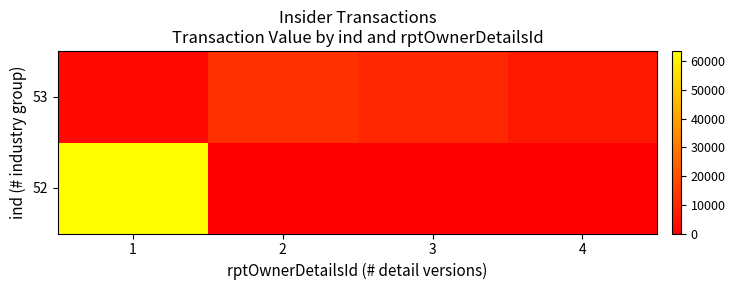

How many distinct data groups are displayed?

2